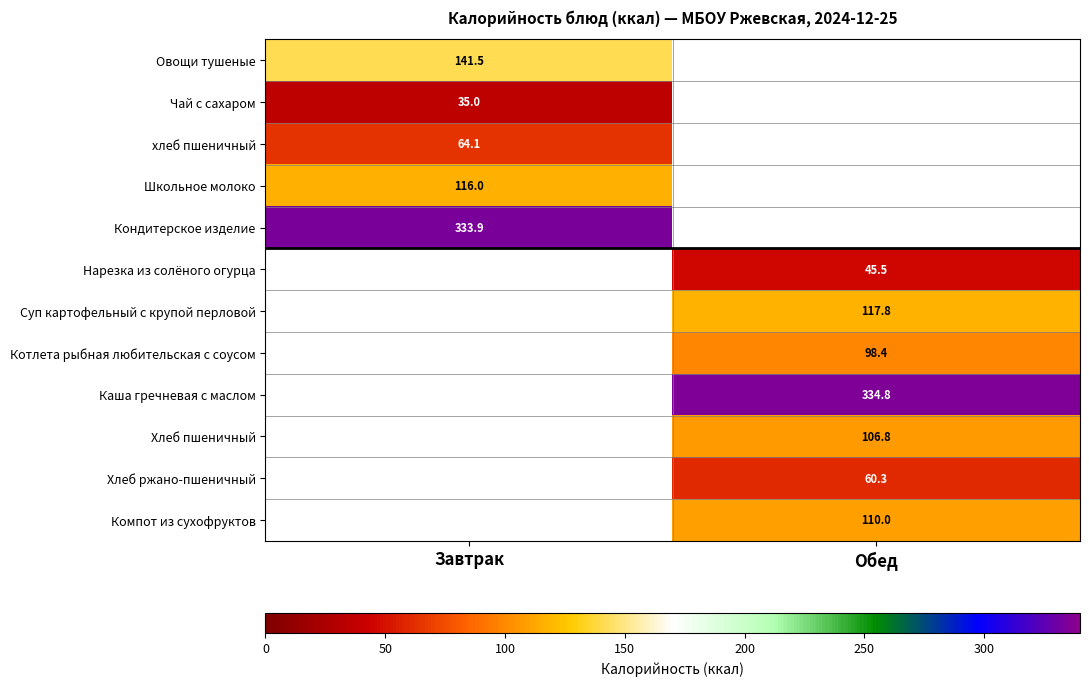

The value of Котлета рыбная любительская с соусом at Обед is 155.4. True or false?

False